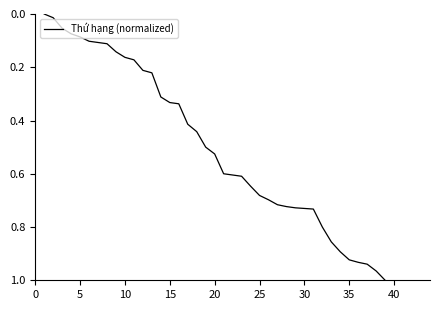

Count the number of categories in the chart.

39